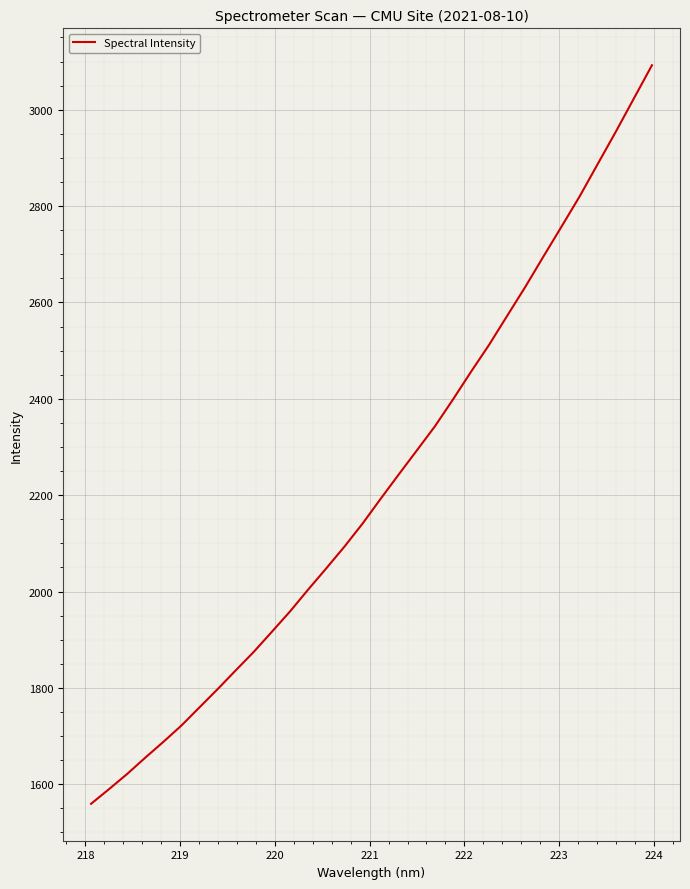

What is the minimum value shown in the chart?

1559.4